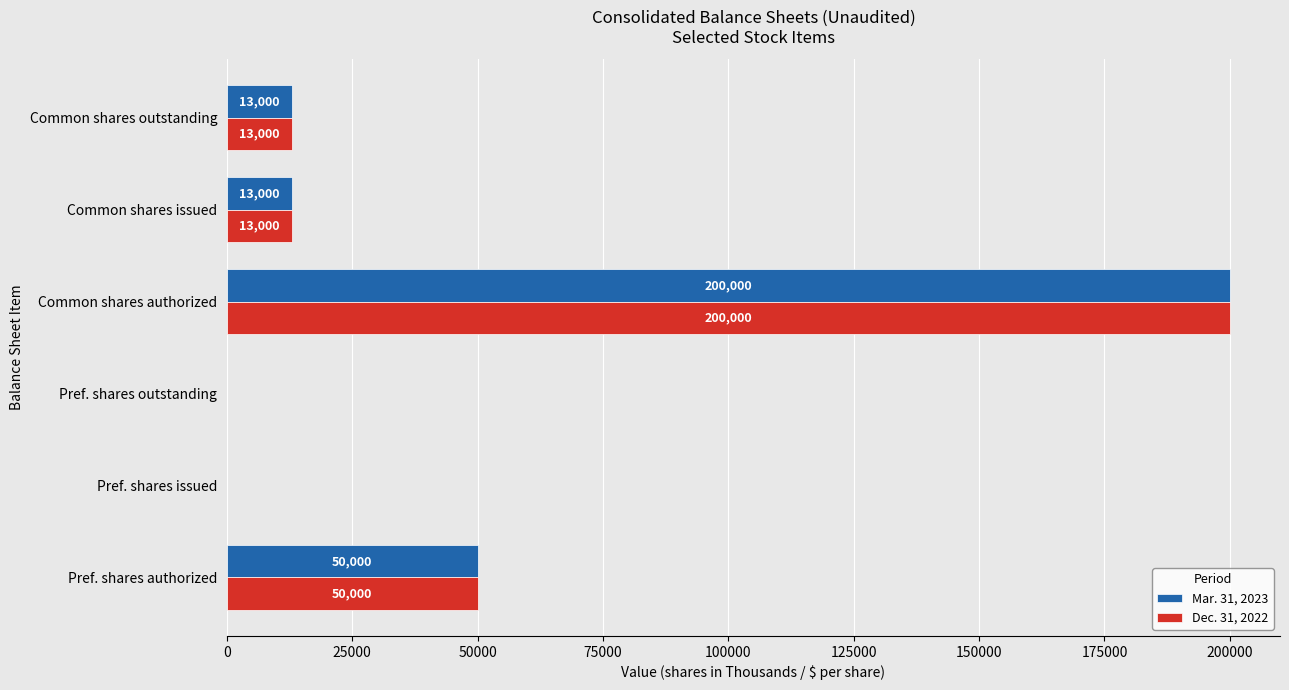

Is it true that Mar. 31, 2023 equals 68527 at Pref. shares issued?

False